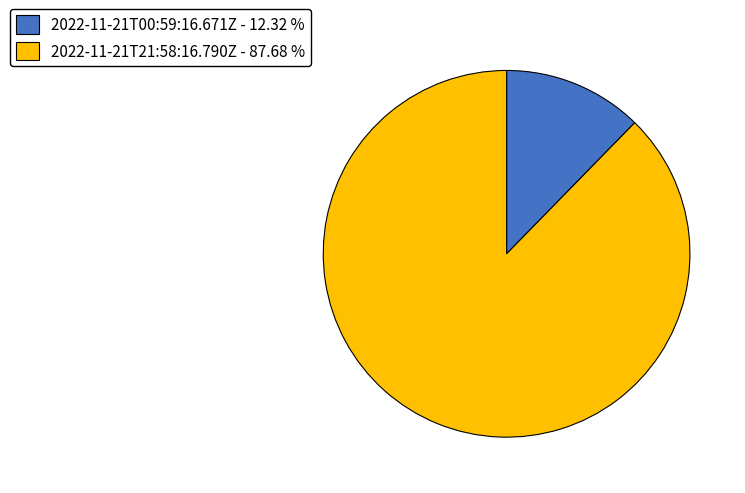

Do 2022-11-21T21:58:16.790Z - 87.68 % and 2022-11-21T00:59:16.671Z - 12.32 % together represent more than half of the pie?

Yes